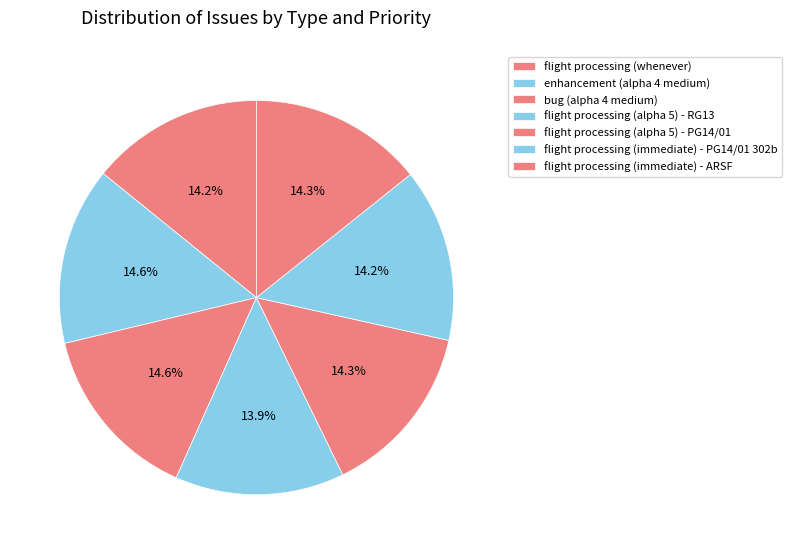

Combined, do enhancement (alpha 4 medium) and flight processing (immediate) - PG14/01 302b account for over 50%?

No